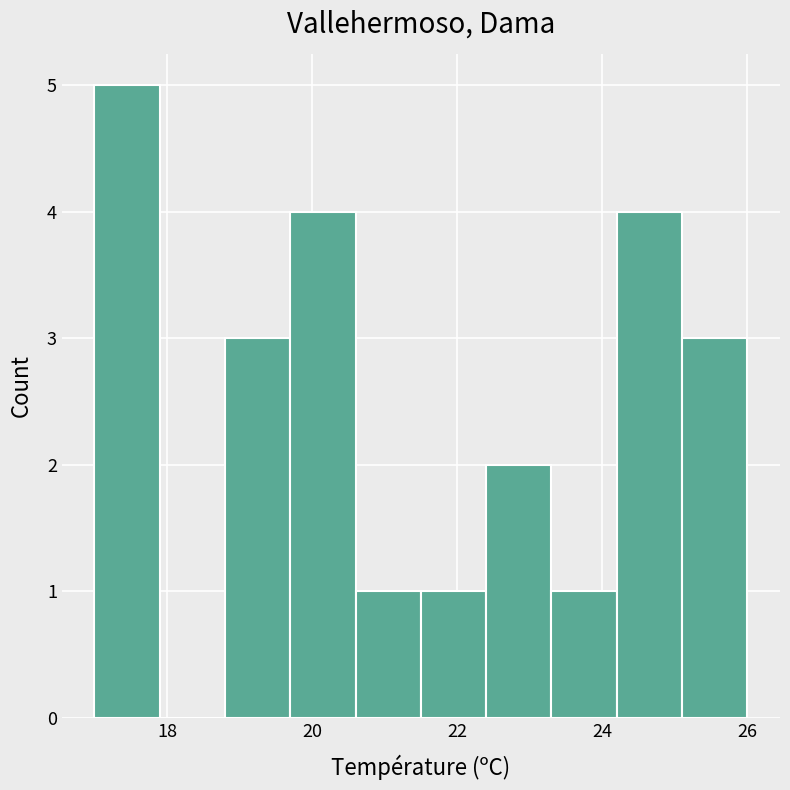

How tall is the bar that spans 22.4 to 23.3 on the x-axis? Neither the bar edges nor the heights are printed on the chart, so give them approximately, as read against the axes.

2